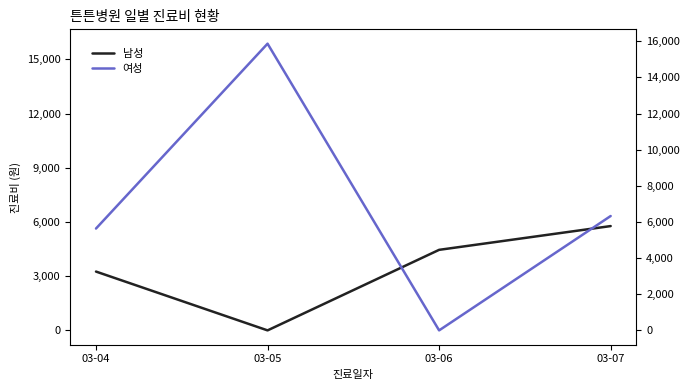

What is the value of the 여성 point at the 4th from the left?

6328.3